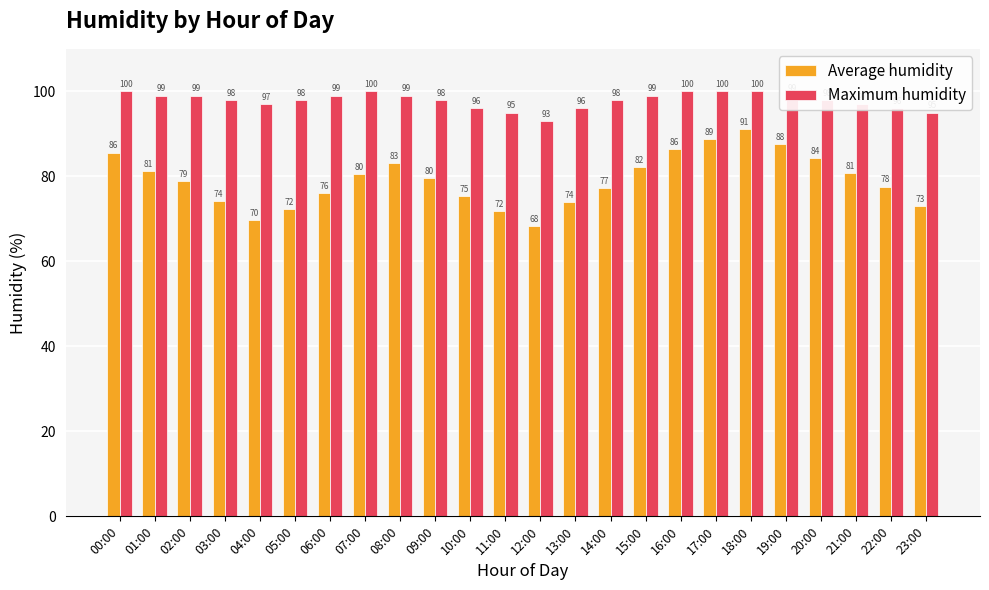

What position from the left is 09:00?

10